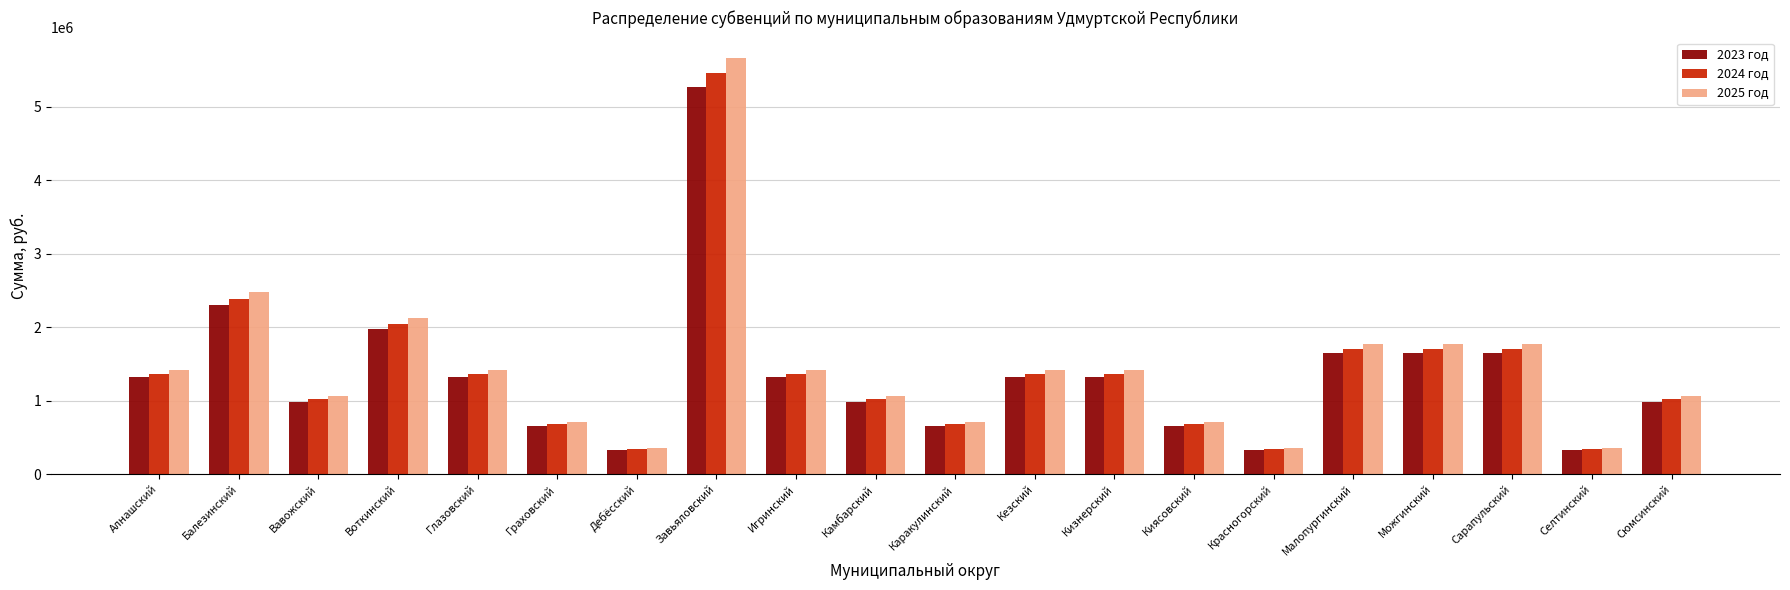

Which series has the largest total across all categories?

2025 год